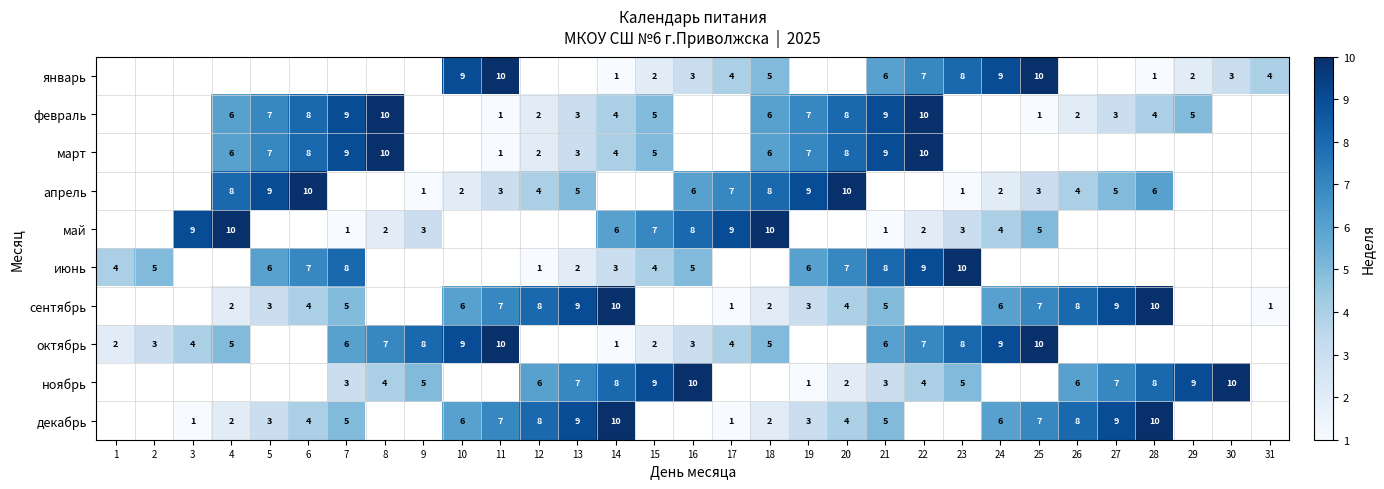

Is the value of сентябрь at 6 greater than the value of декабрь at 4?

Yes